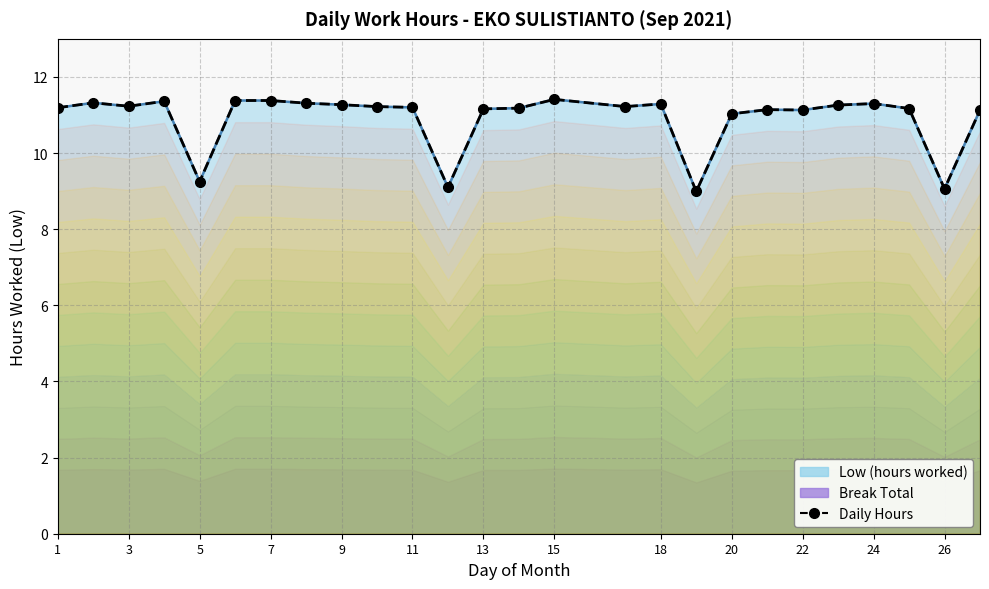

How many lines are shown in the chart?

1